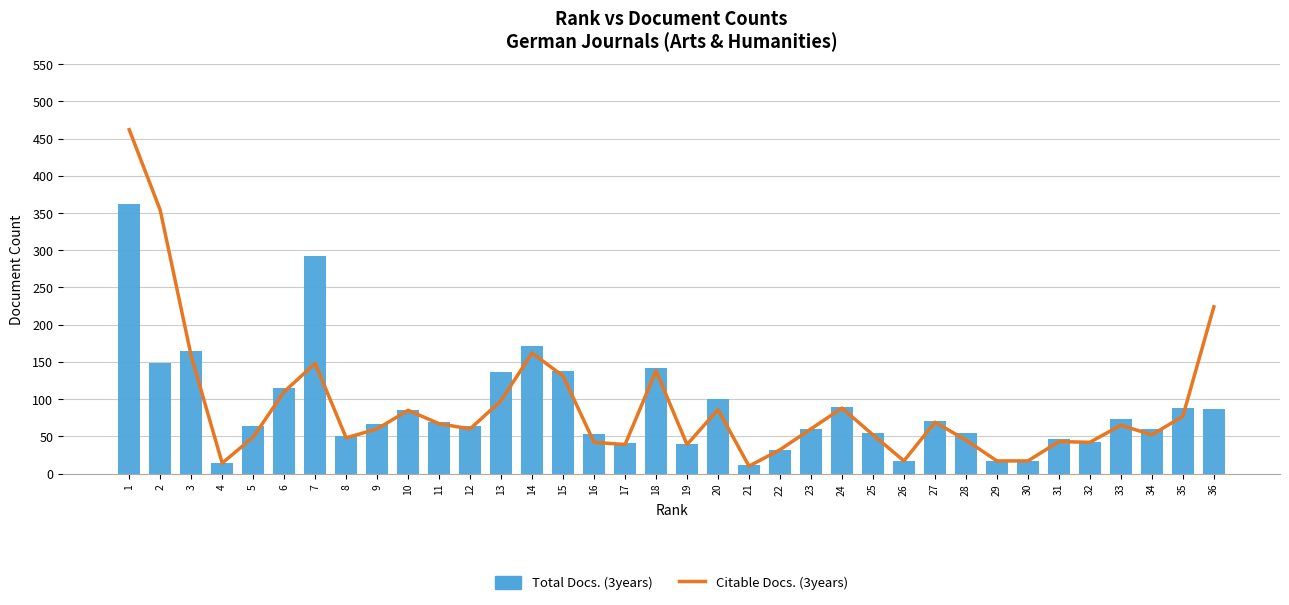

Which series has the widest spread of values?

Citable Docs. (3years)